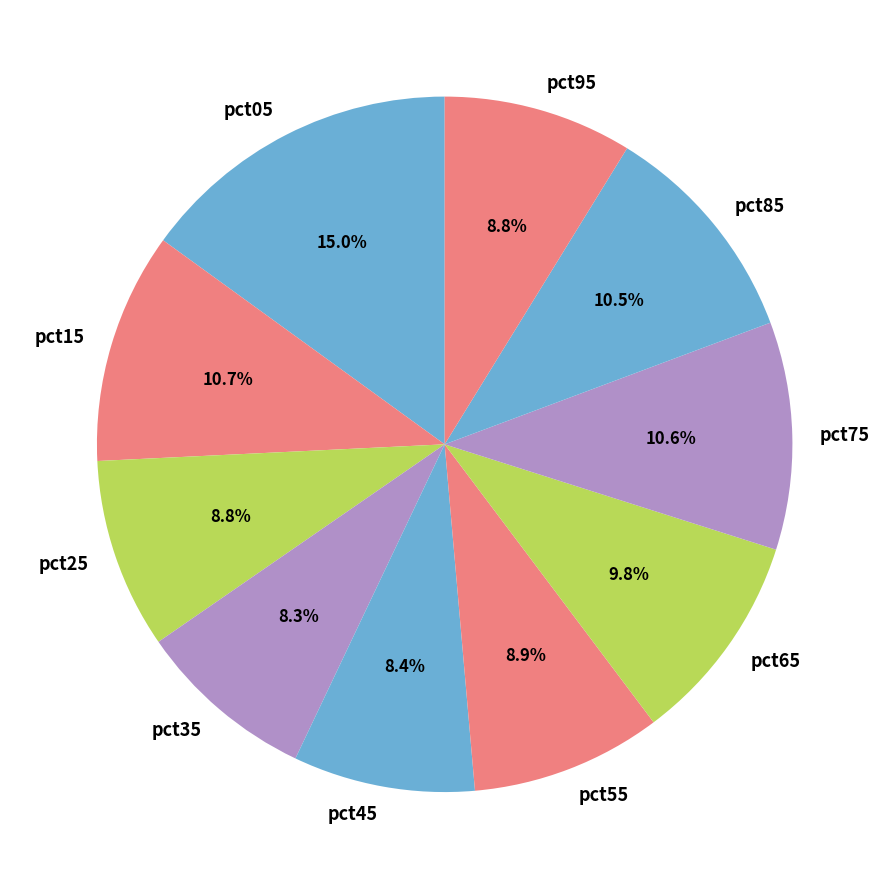

Which category has the biggest portion of the pie?

pct05